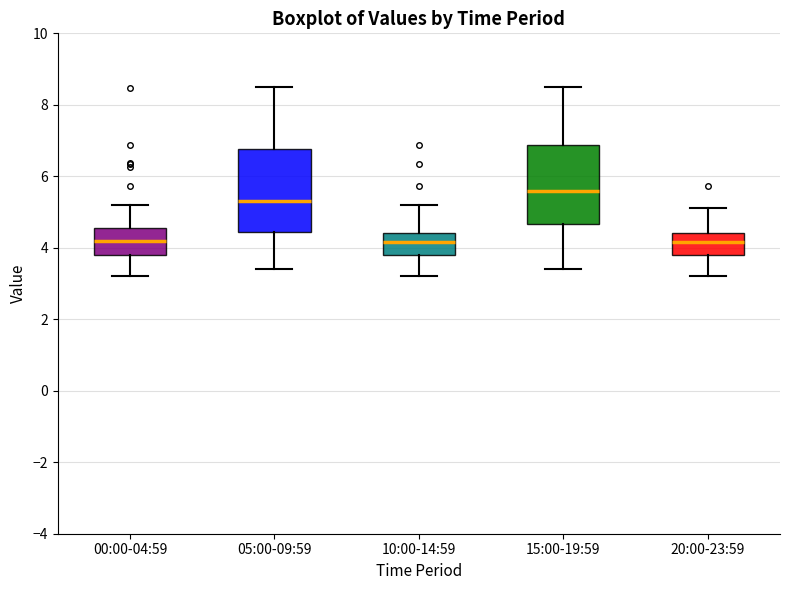

Reading left to right, read every box against the y-axis: the position of its median line, the range the box covers, and the ends of its whiskers. The values are not printed on the chart, so give them approximately, as read against the axis.

00:00-04:59: median 4.2, box 3.8 to 4.6, whiskers 3.2 to 5.2
05:00-09:59: median 5.4, box 4.4 to 6.8, whiskers 3.4 to 8.6
10:00-14:59: median 4.2, box 3.8 to 4.4, whiskers 3.2 to 5.2
15:00-19:59: median 5.6, box 4.6 to 6.8, whiskers 3.4 to 8.6
20:00-23:59: median 4.2, box 3.8 to 4.4, whiskers 3.2 to 5.2